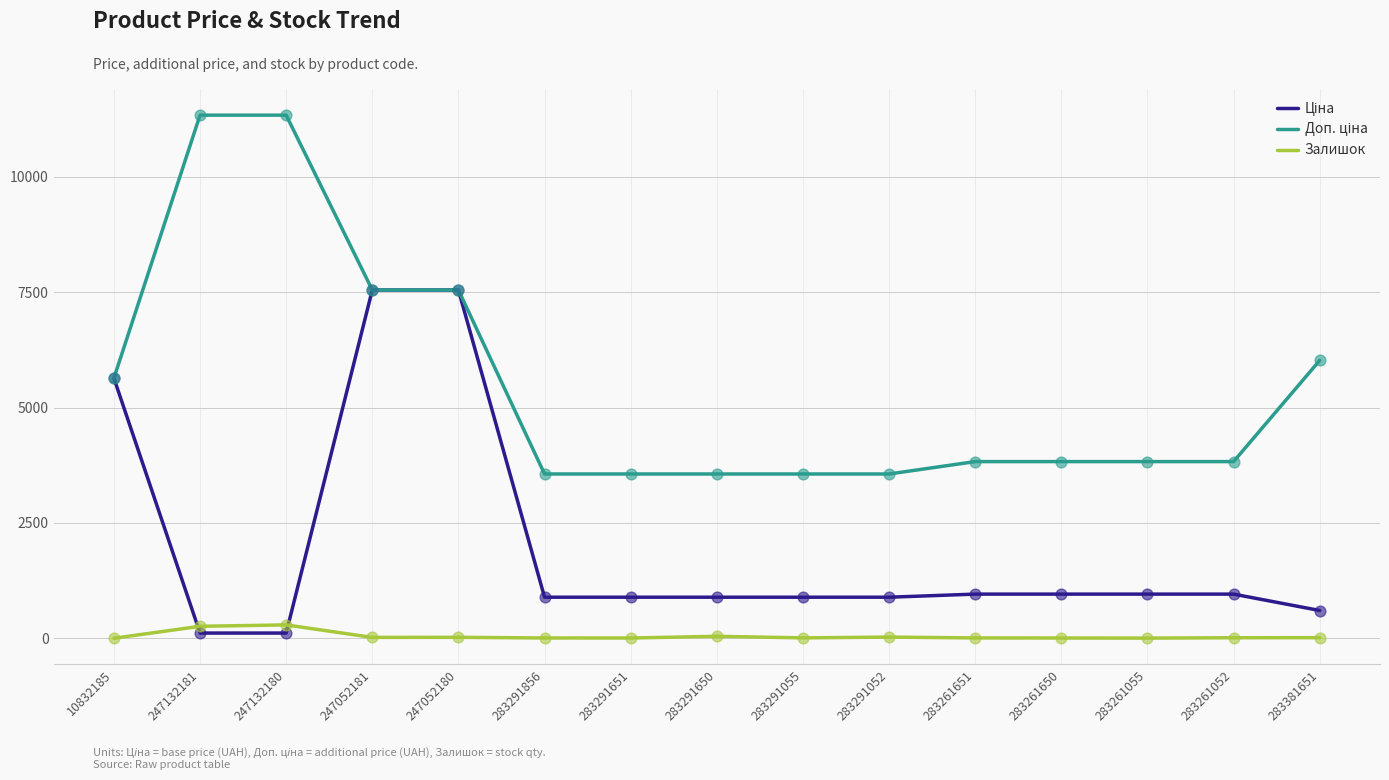

What is the greatest value displayed?

11334.0